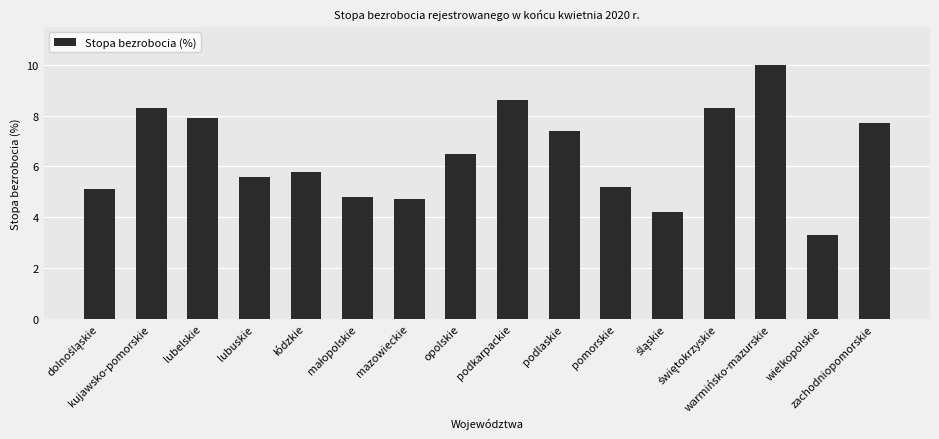

What is the value of the 8th bar from the left?

6.5